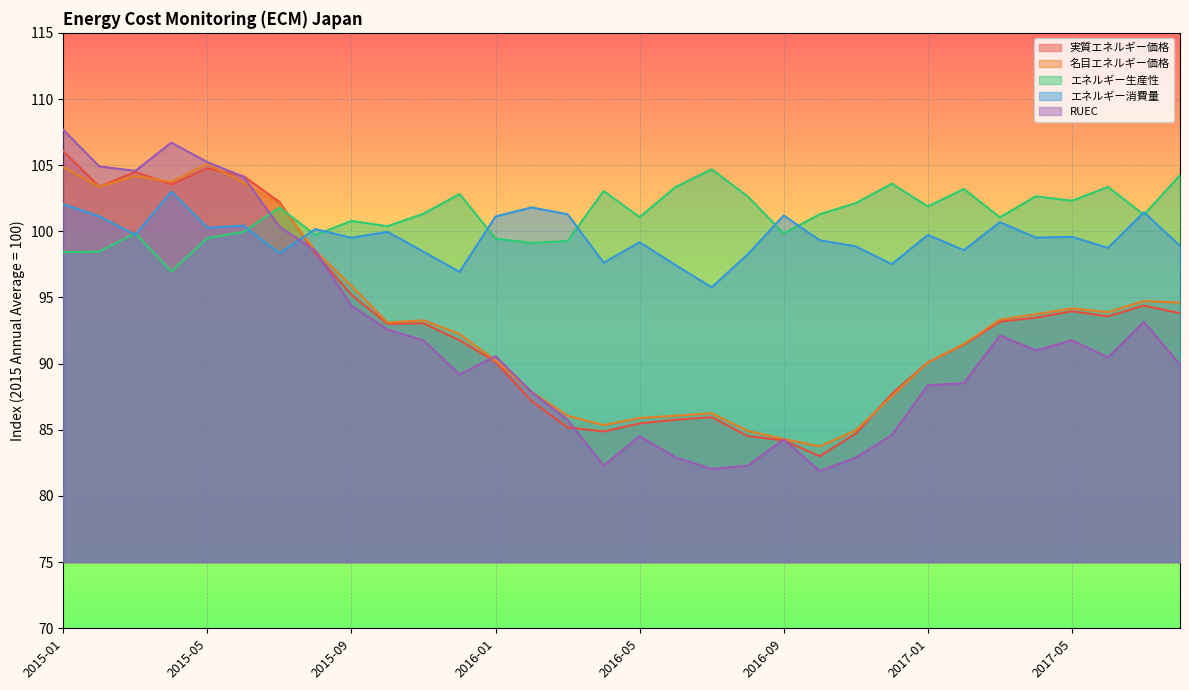

How many lines are shown in the chart?

5